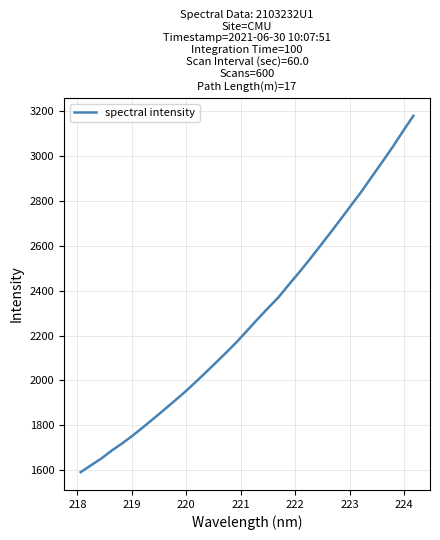

Does the chart have visible grid lines?

Yes